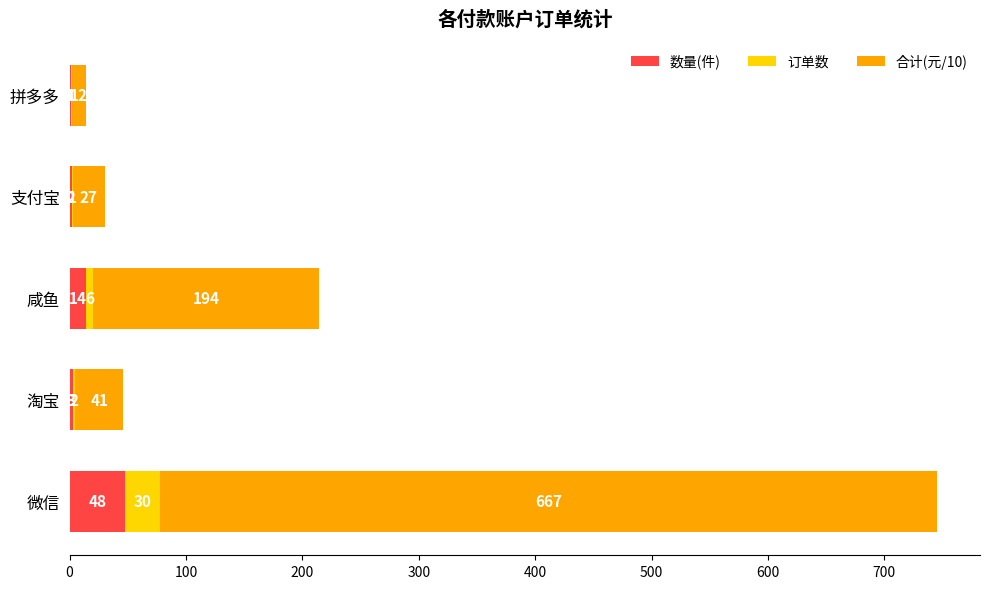

What is the maximum value for 数量(件)?

48